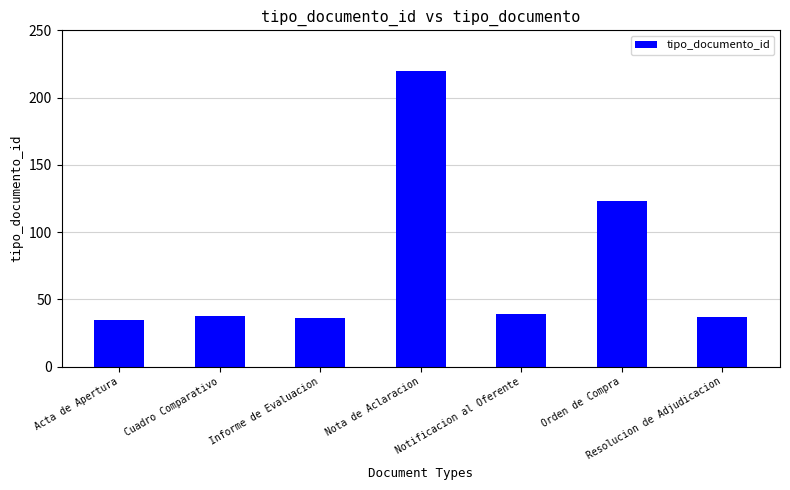

Which label corresponds to the largest value in the chart?

Nota de Aclaracion